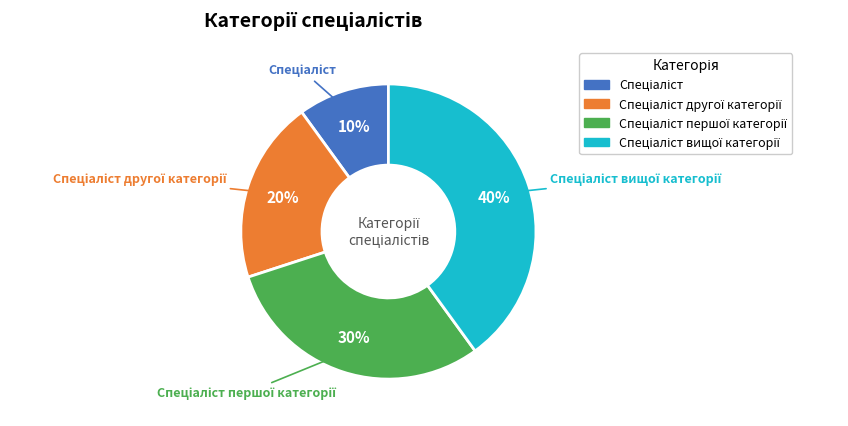

To the nearest percent, what is the difference between the largest and smallest slice percentages?

30%